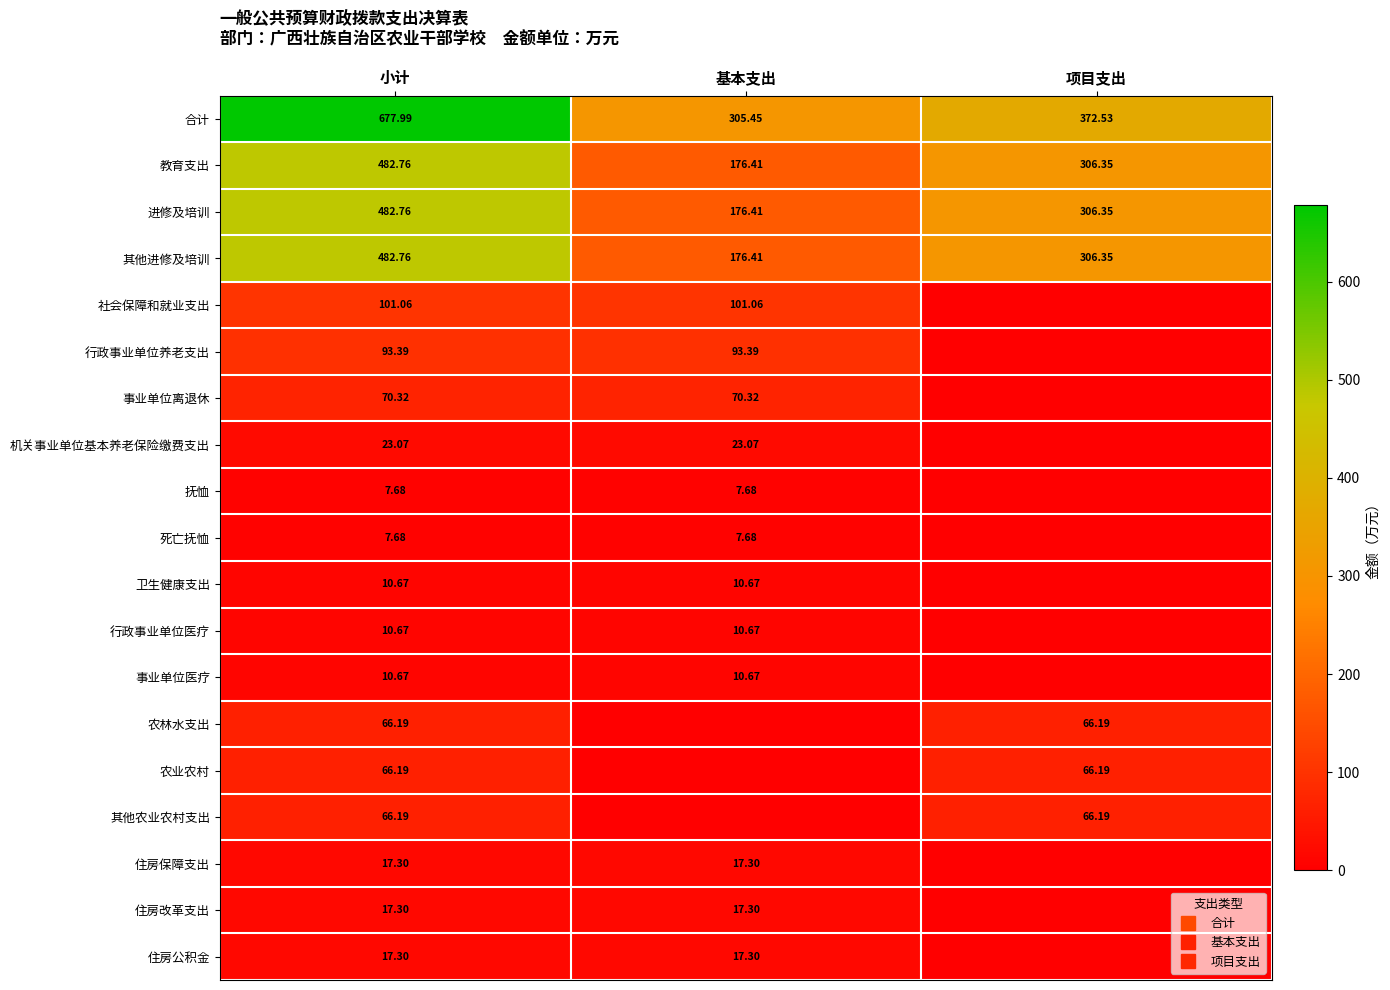

At which label is 进修及培训 closest to 329?

项目支出